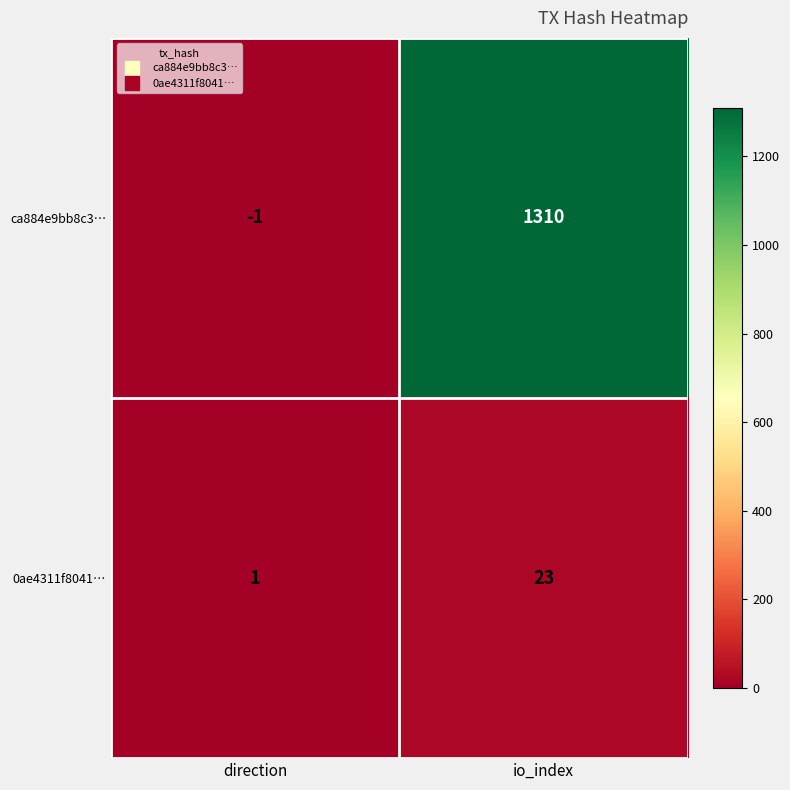

What is the spread (max minus min) of values at direction?

2